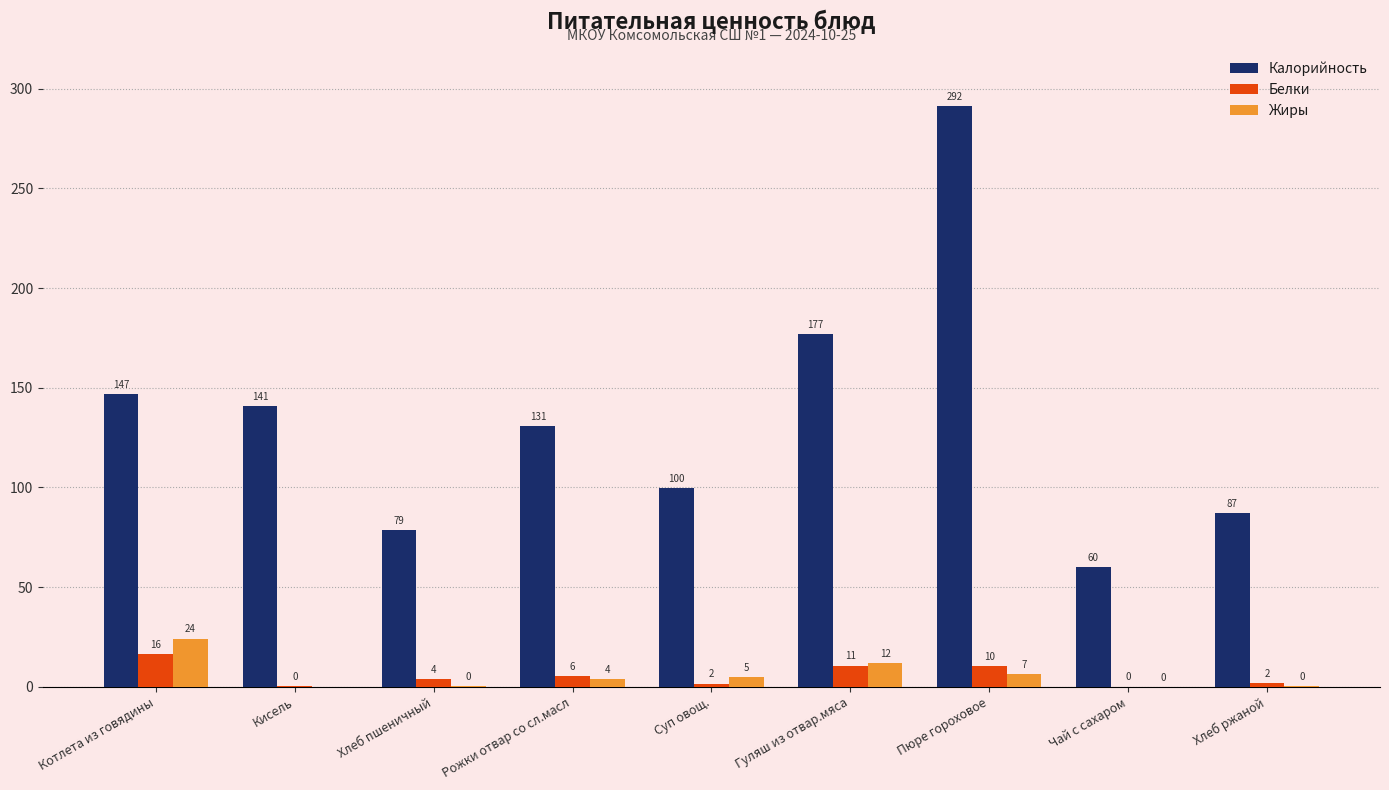

Is it true that Калорийность equals 119.7 at Хлеб пшеничный?

False